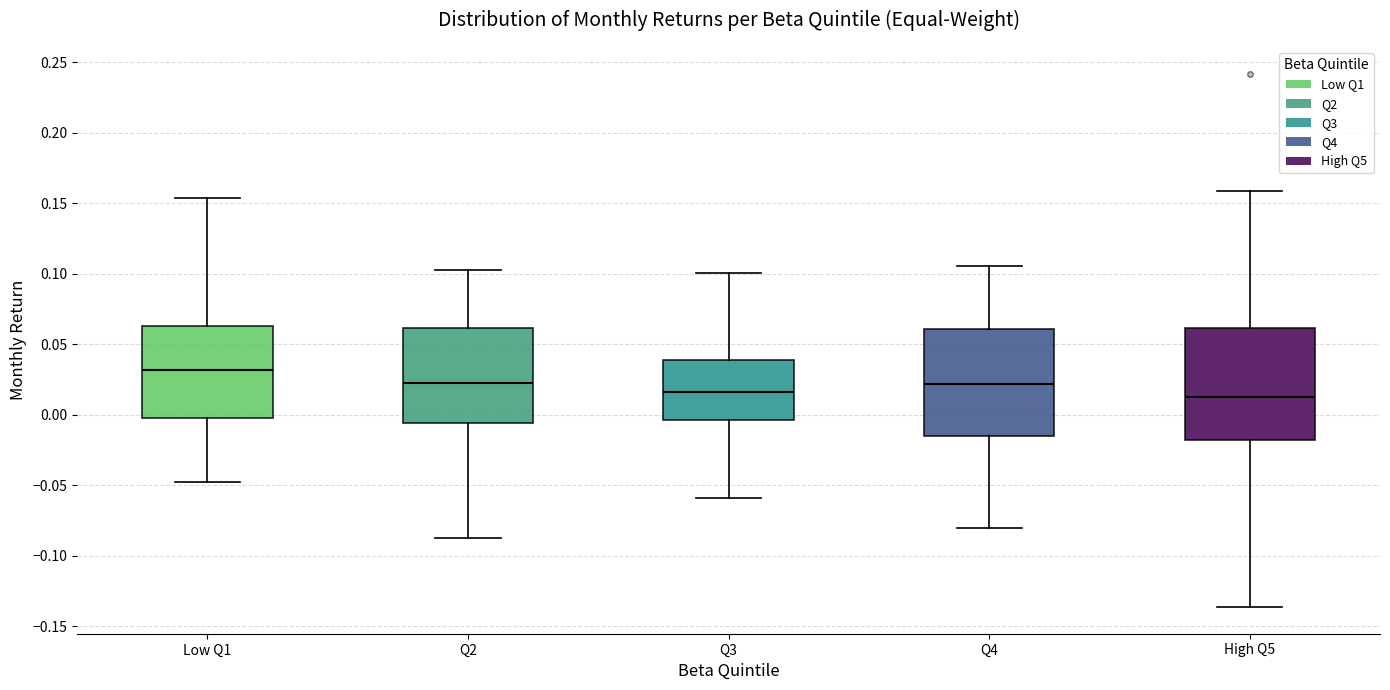

Where is the upper edge of the box for Q3 on the y-axis? The values are not printed on the chart, so give them approximately, as read against the axis.

0.040